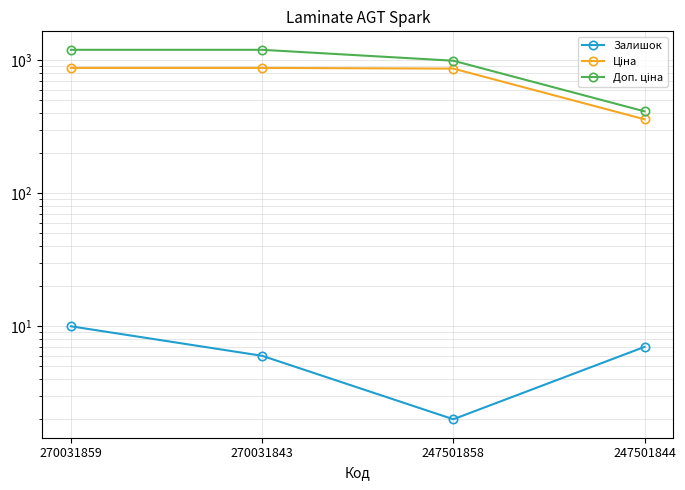

At which label does Доп. ціна first exceed 1198?

270031859